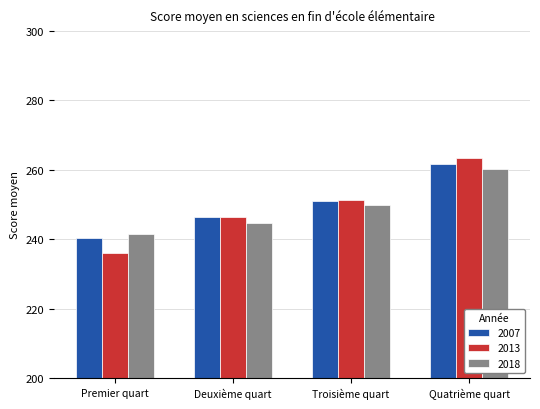

The 2013 series shows 55.5 at Premier quart. True or false?

False